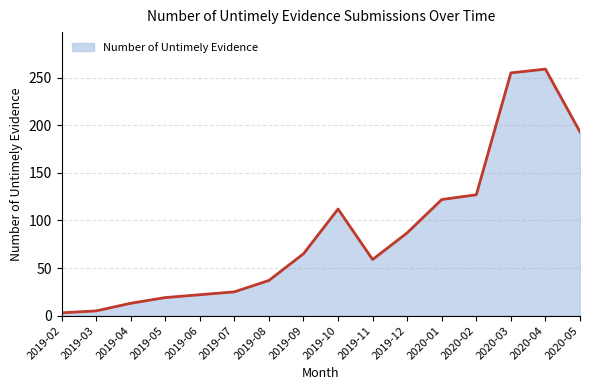

Which has a higher value, 2019-06 or 2019-03?

2019-06